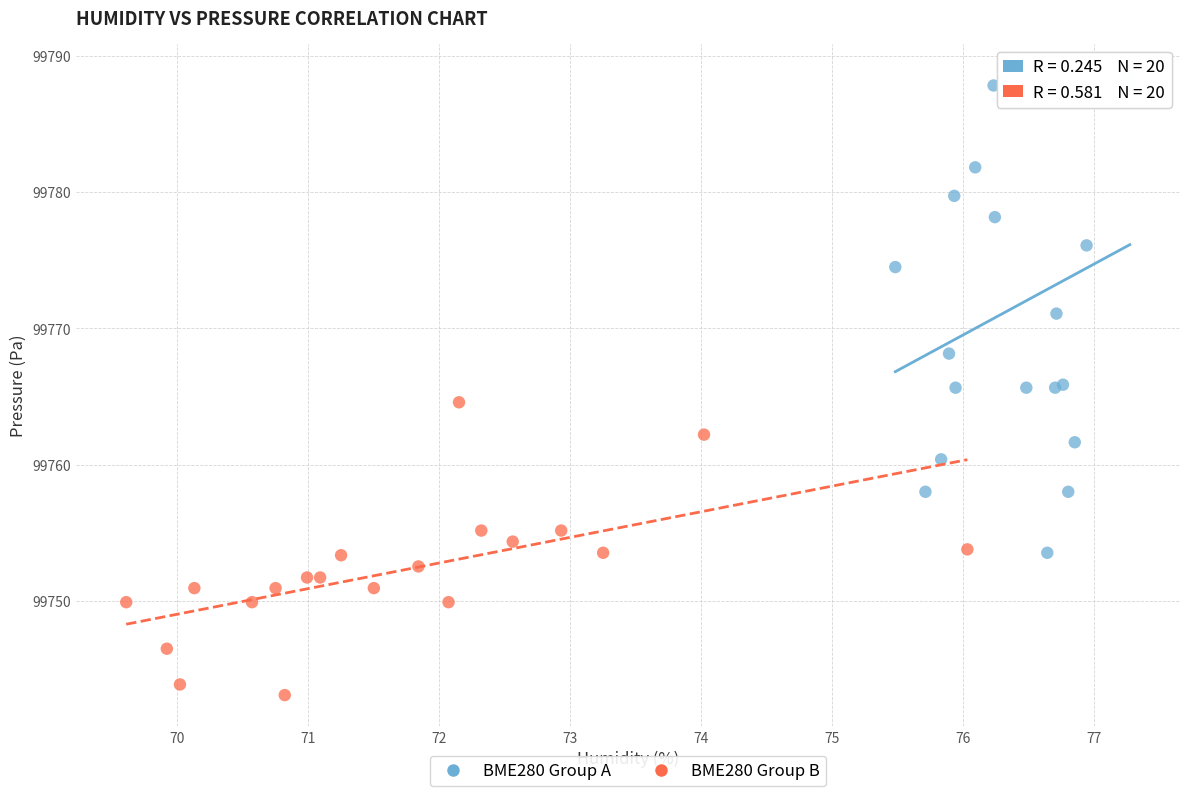

What are all the series names shown in the legend?

BME280 Group A, BME280 Group B